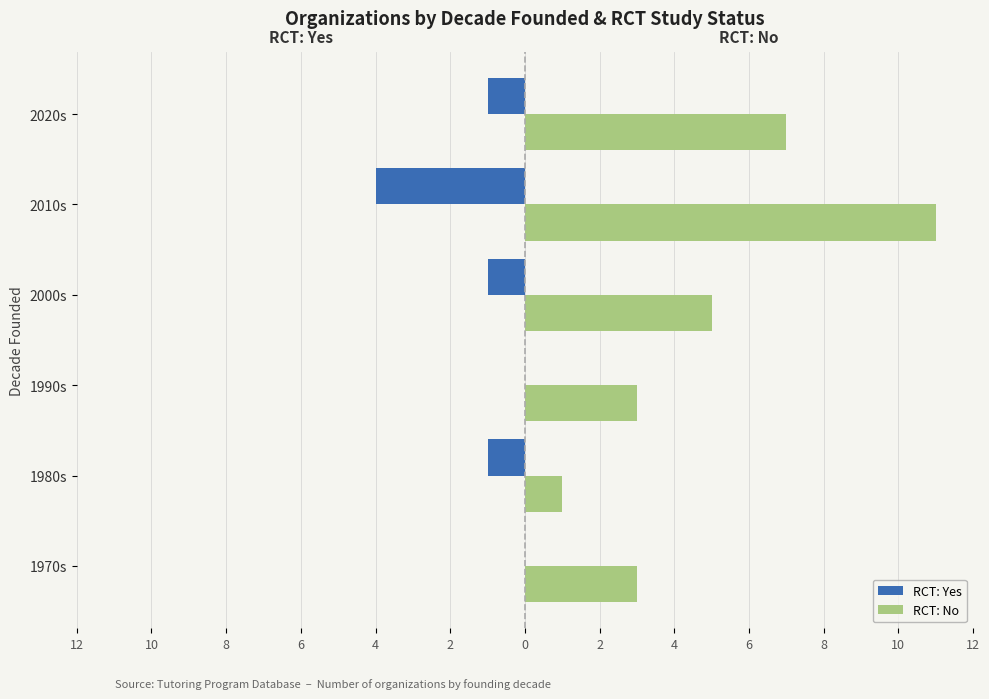

What are all the series names shown in the legend?

RCT: Yes, RCT: No